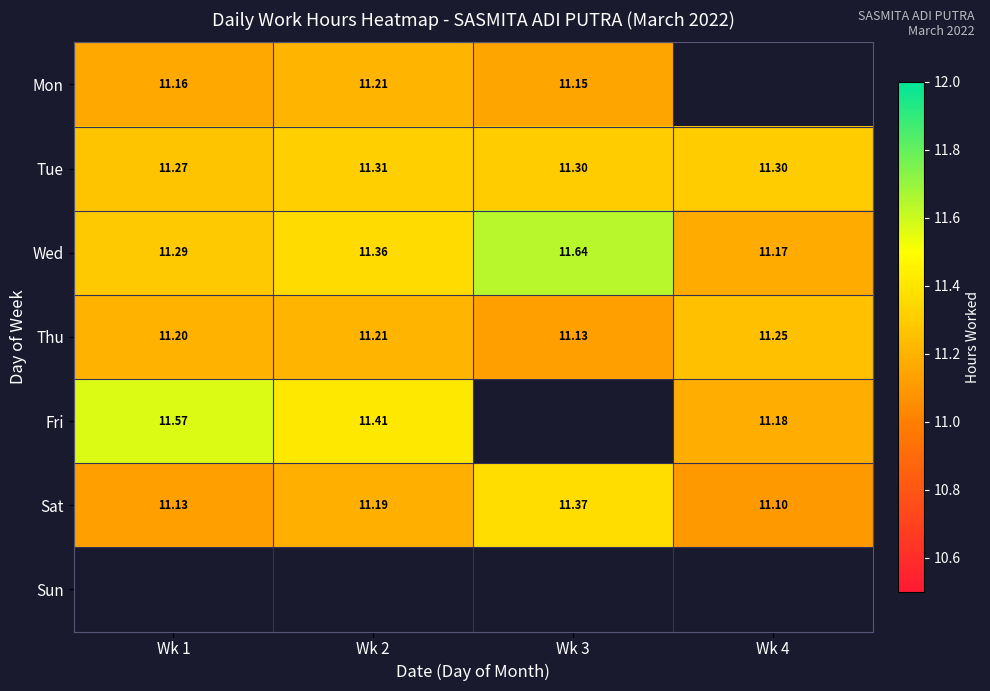

At which category does the chart reach its peak across all series?

Wk 3